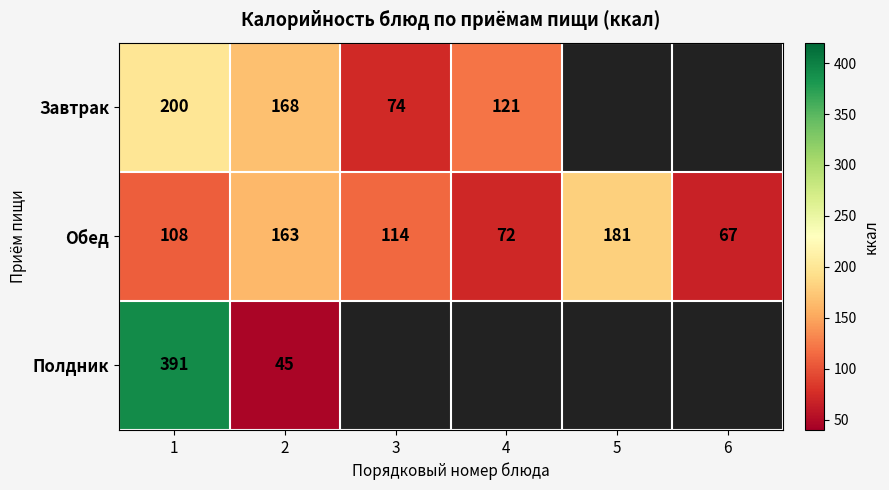

What is the minimum value for Обед?

67